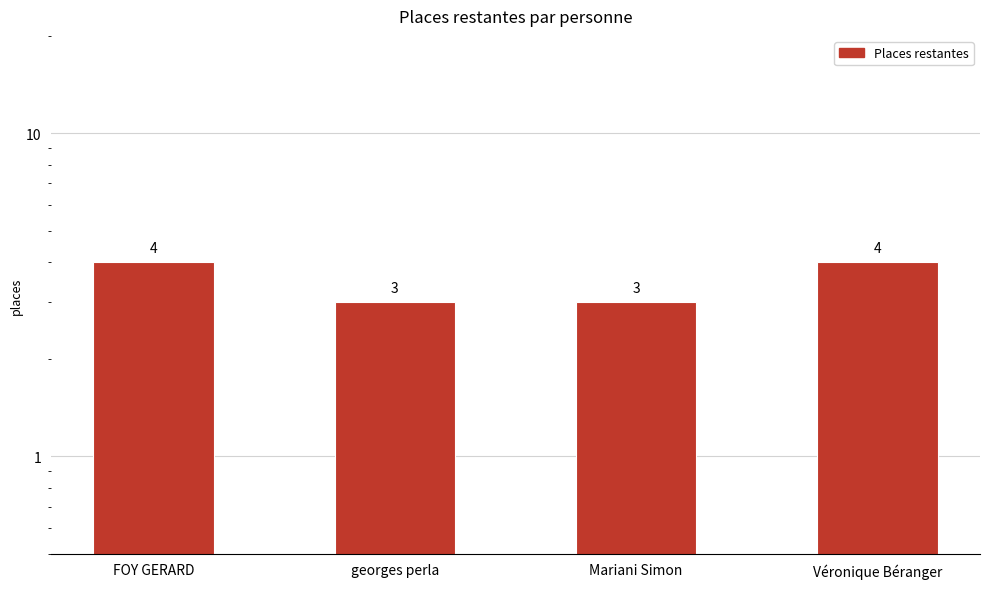

What is the maximum value shown in the chart?

4